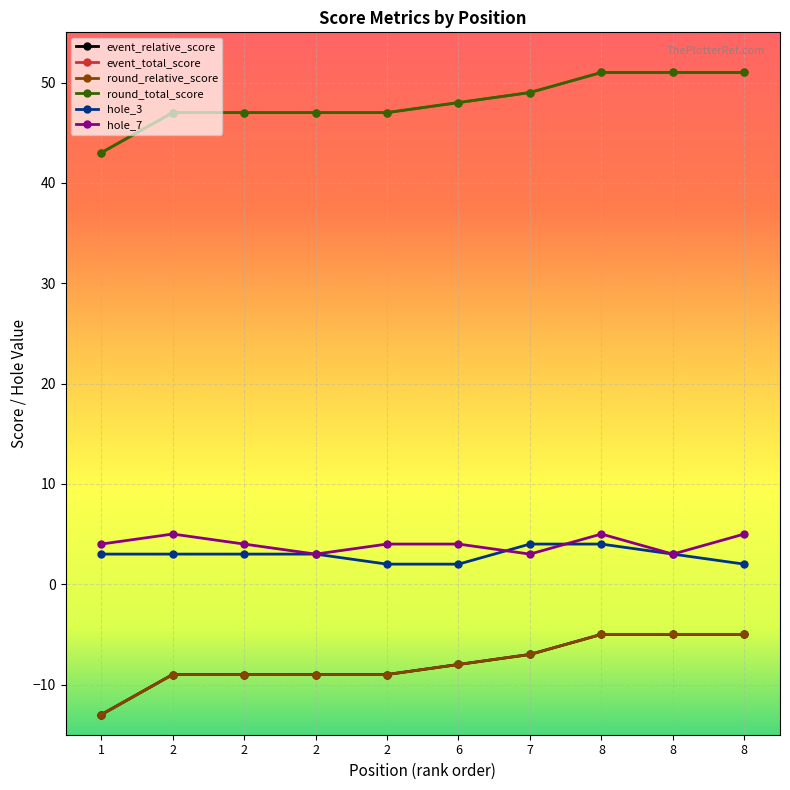

At which category is the sum across all series the highest?

8